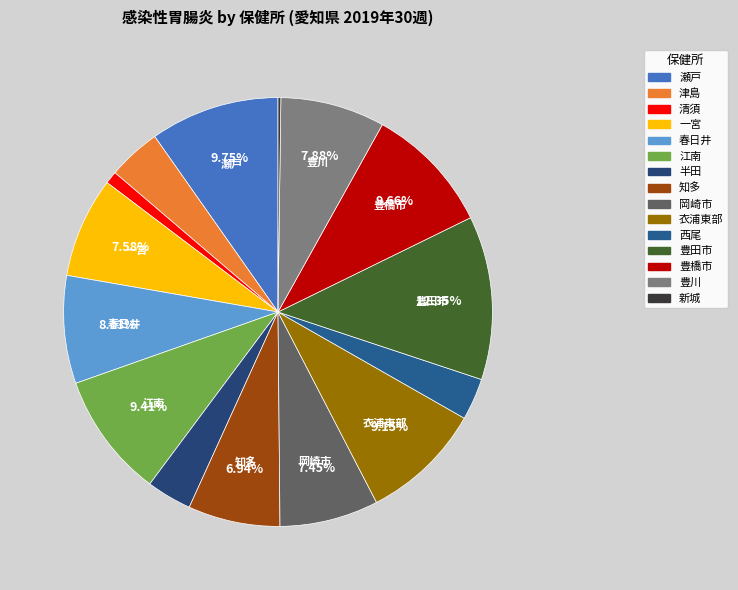

What is the largest slice in the pie chart?

豊田市